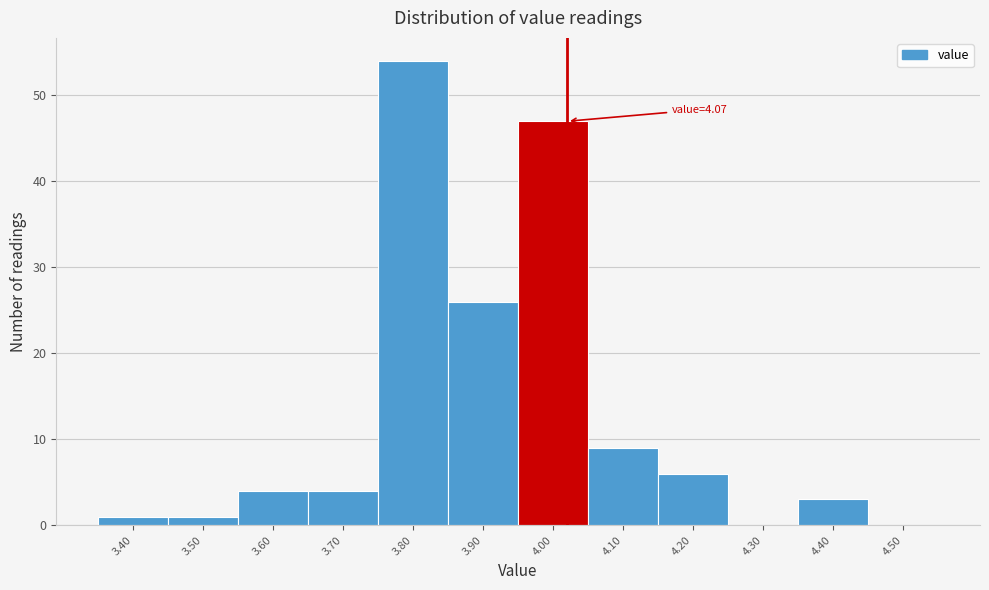

Reading left to right, transcribe all the data shown in this chart.

3.40=1	3.50=1	3.60=4	3.70=4	3.80=54	3.90=26	4.00=47	4.10=9	4.20=6	4.30=0	4.40=3	4.50=0